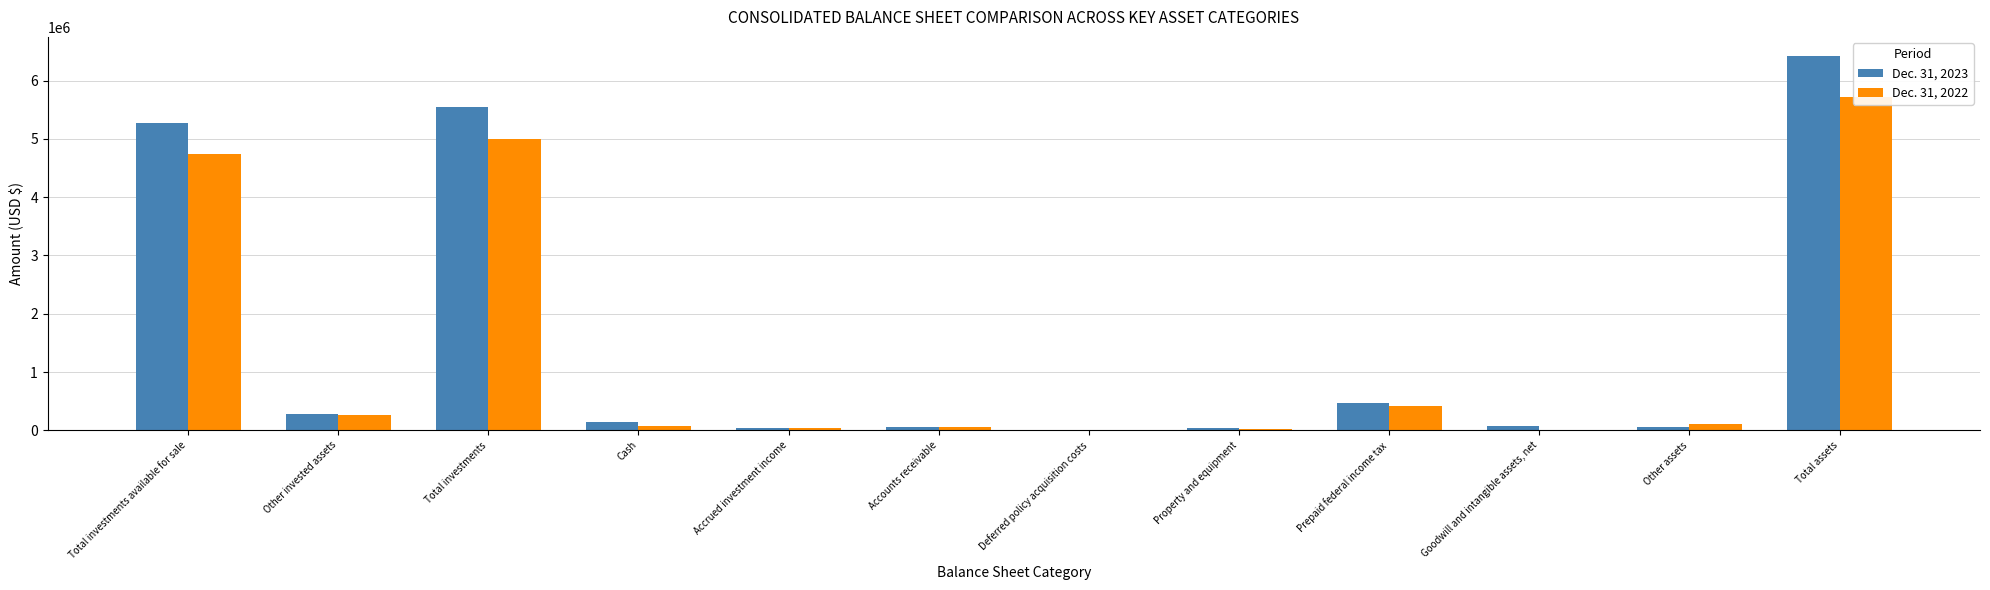

Reading left to right, extract all data points from this chart.

Dec. 31, 2023: Total investments available for sale=5263739	Other invested assets=277226	Total investments=5540965	Cash=141787	Accrued investment income=35689	Accounts receivable=63266	Deferred policy acquisition costs=9139	Property and equipment=41304	Prepaid federal income tax=470646	Goodwill and intangible assets, net=72826	Other assets=51051	Total assets=6426673
Dec. 31, 2022: Total investments available for sale=4741625	Other invested assets=257941	Total investments=4999566	Cash=81240	Accrued investment income=33162	Accounts receivable=57399	Deferred policy acquisition costs=9910	Property and equipment=19571	Prepaid federal income tax=418460	Goodwill and intangible assets, net=0	Other assets=104489	Total assets=5723797